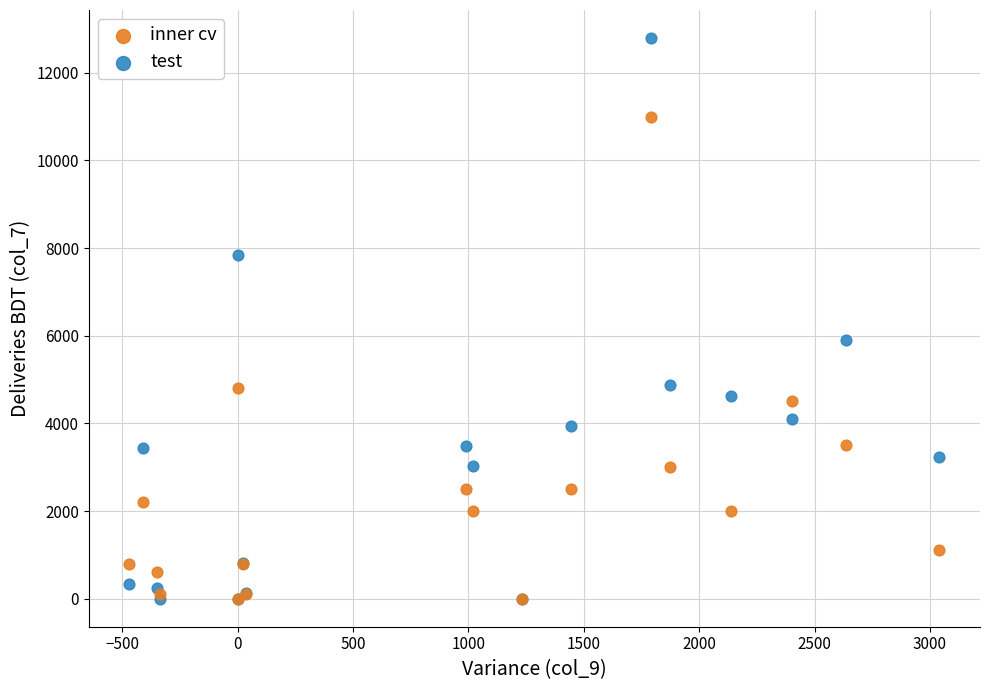

In the inner cv series, what Y value is closest to 5500?

4800